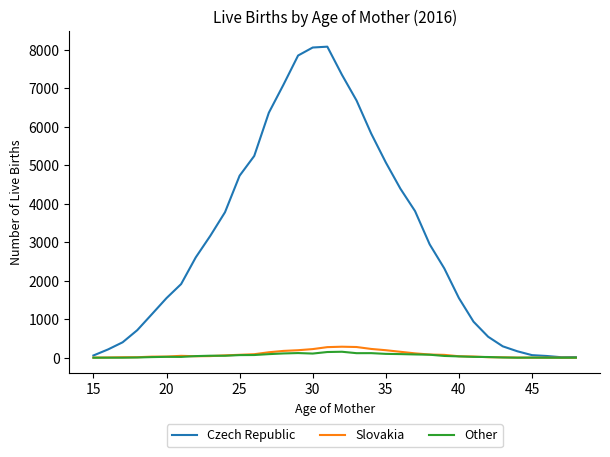

Which series has the largest range (max minus min)?

Czech Republic